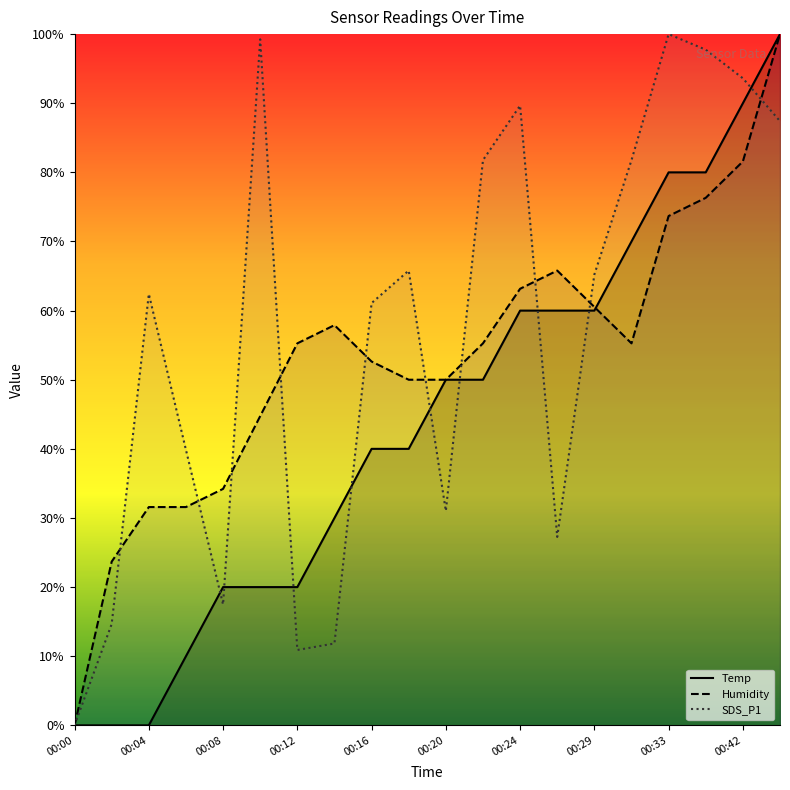

Between 00:27 and 00:33, which series saw the biggest shift?

SDS_P1